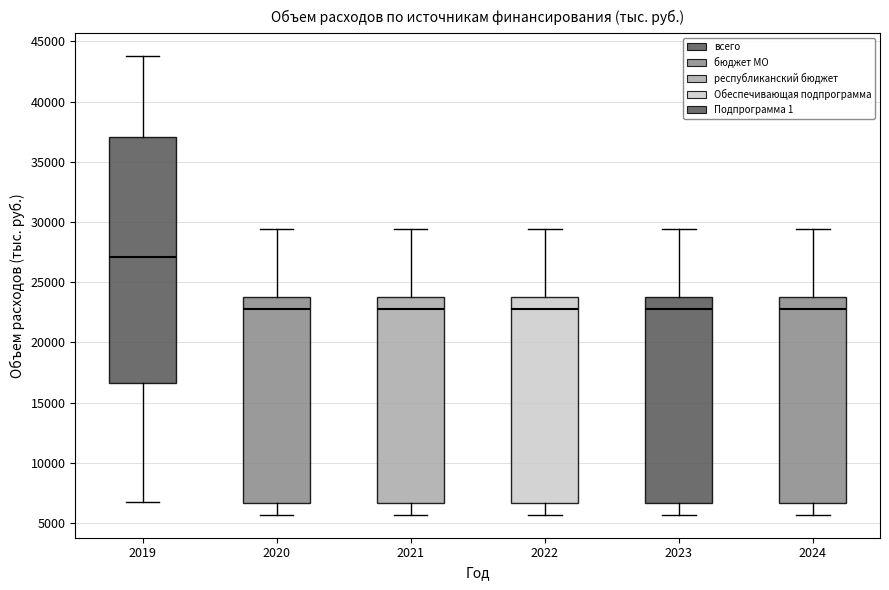

Comparing the boxes themselves (not the whiskers), which one is the tallest?

2019